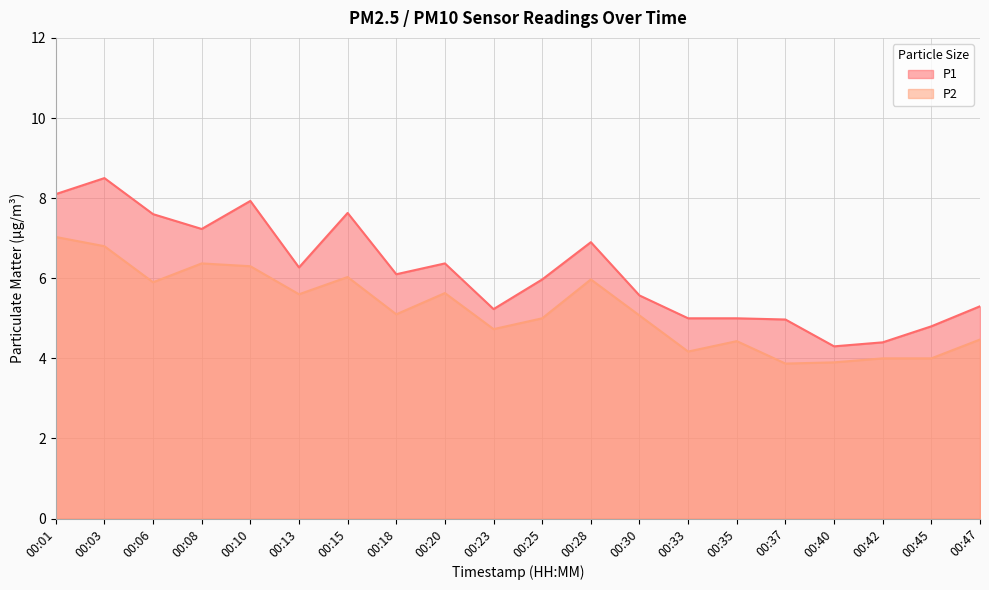

True or false: P1 and P2 intersect in this chart.

False